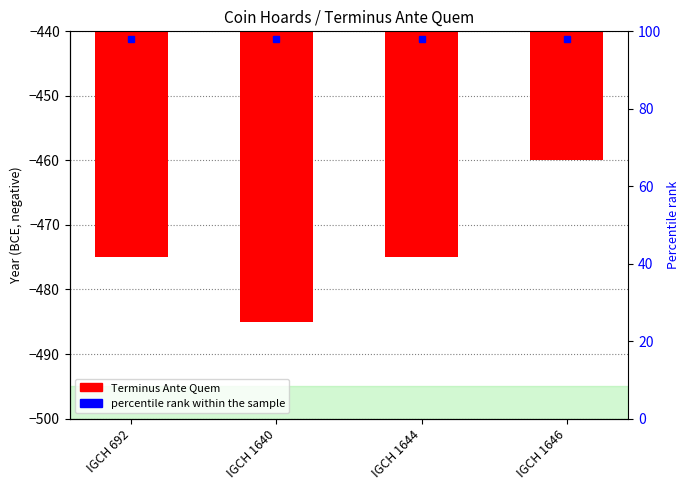

Rank the categories by value from highest to lowest.

IGCH 1646, IGCH 692, IGCH 1644, IGCH 1640